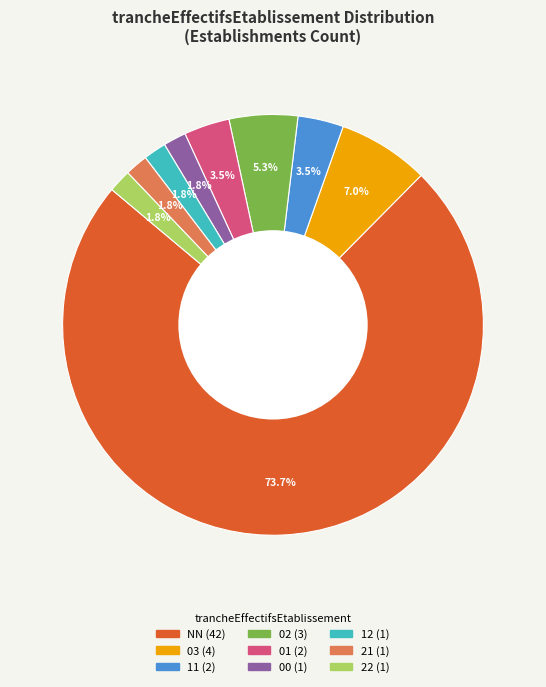

Is there a majority slice in this chart?

Yes